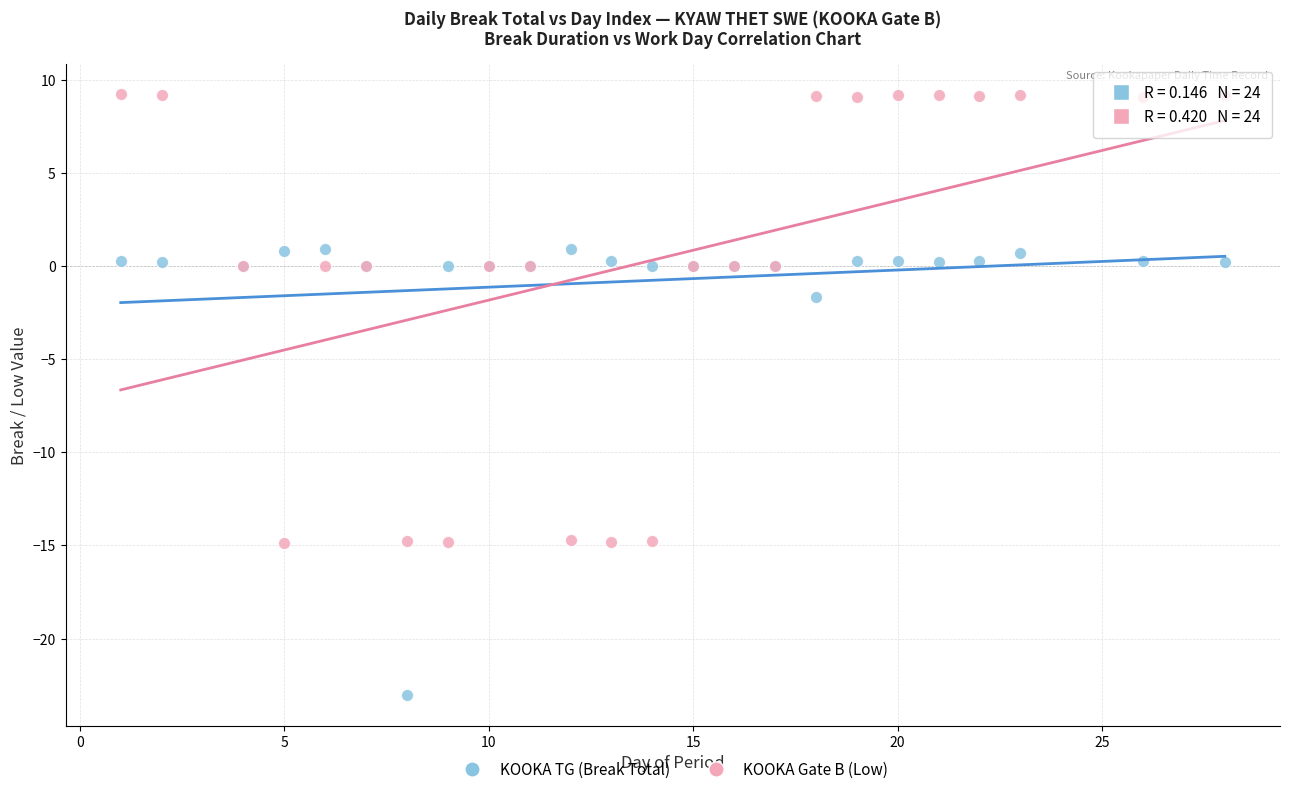

Which series contains the lowest Y value?

KOOKA TG (Break Total)